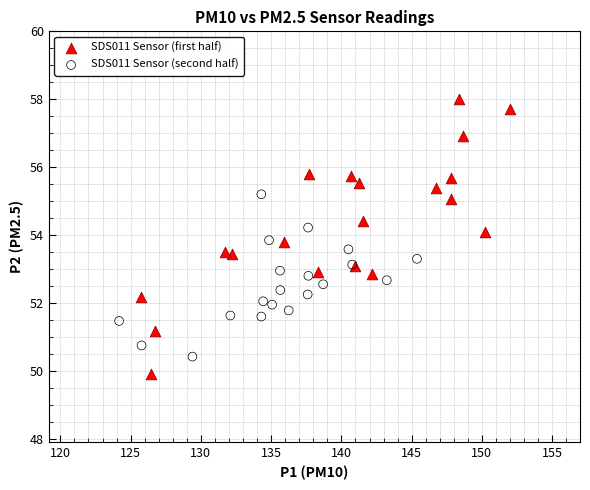

Which series has the widest spread of Y values?

SDS011 Sensor (first half)